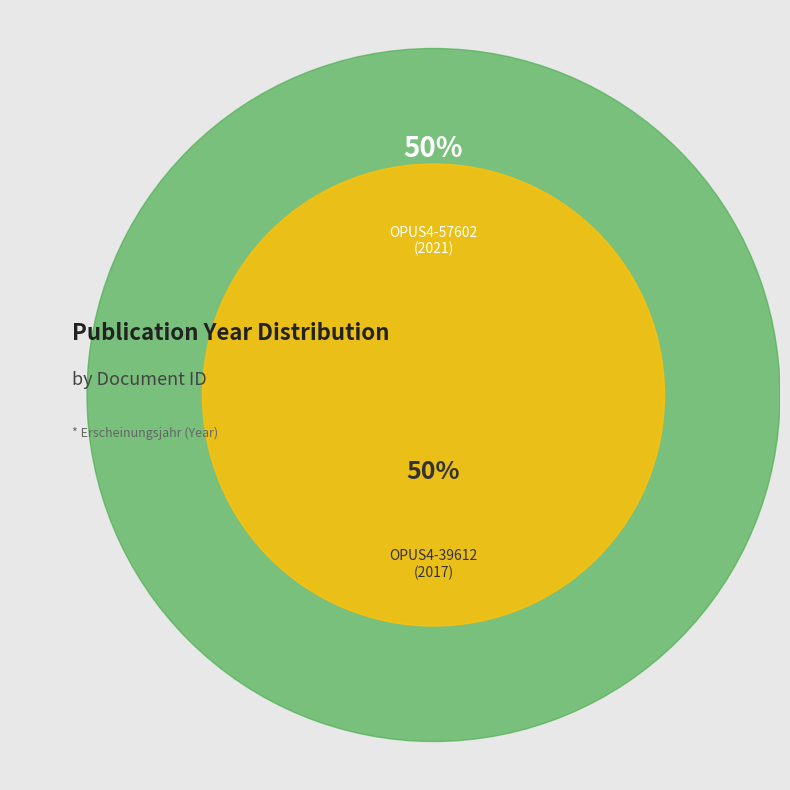

Is the sum of OPUS4-39612 and OPUS4-57602 greater than half?

Yes